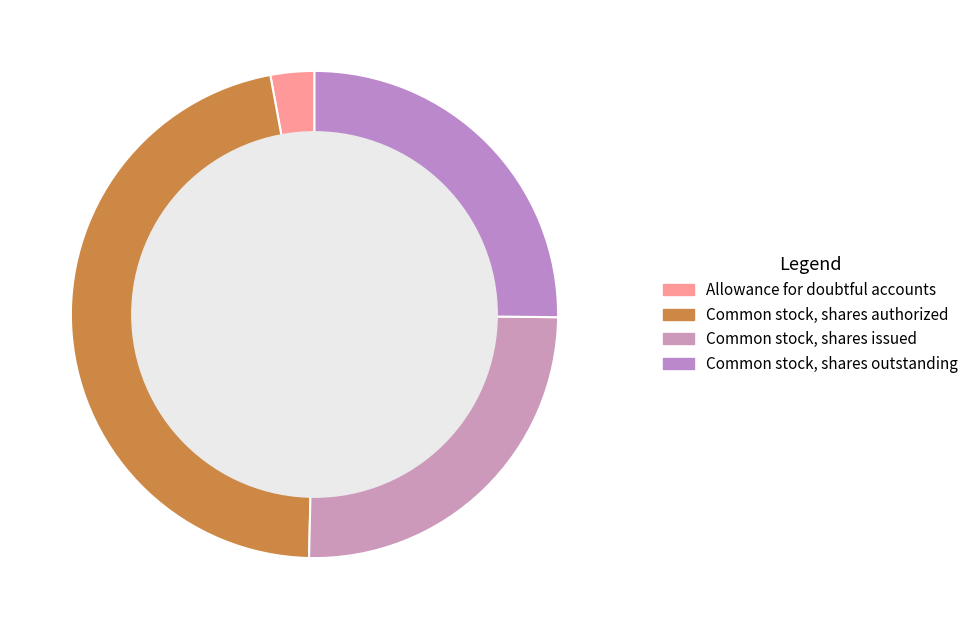

Rank the categories by value from lowest to highest.

Allowance for doubtful accounts, Common stock, shares issued, Common stock, shares outstanding, Common stock, shares authorized